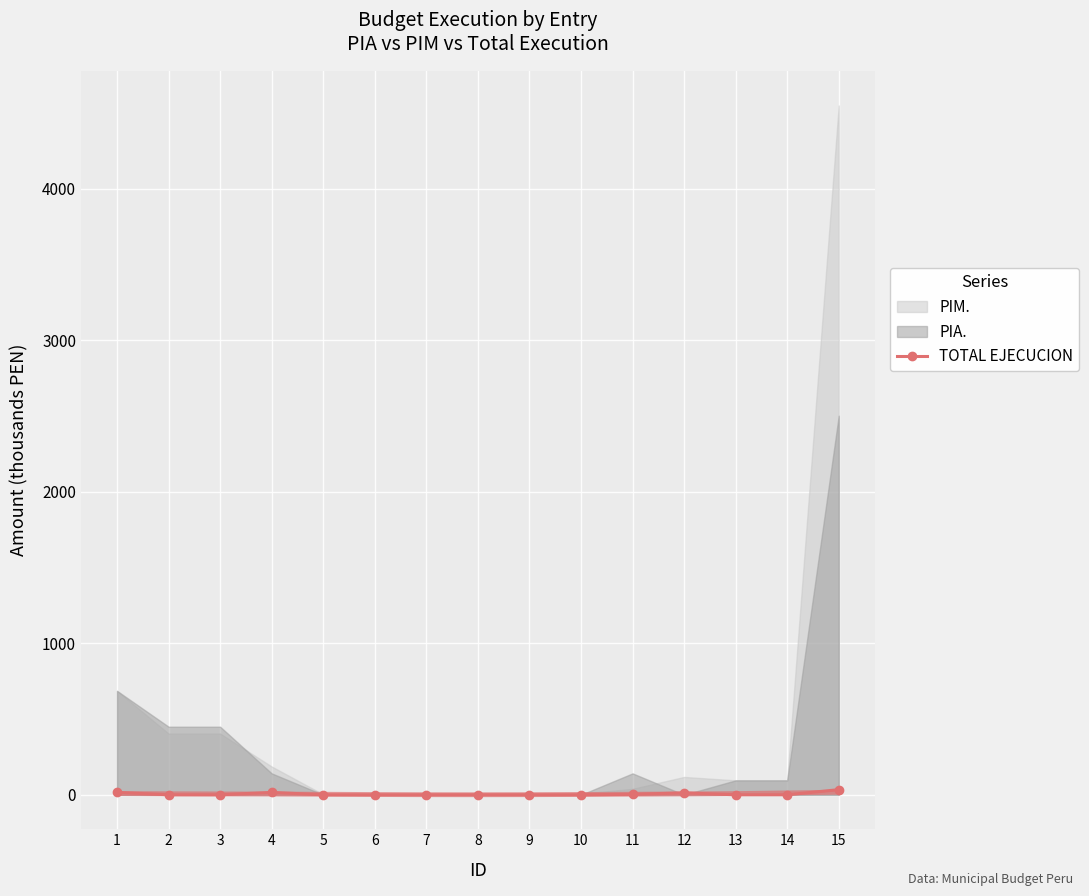

At which category does the data reach its first local peak?

4